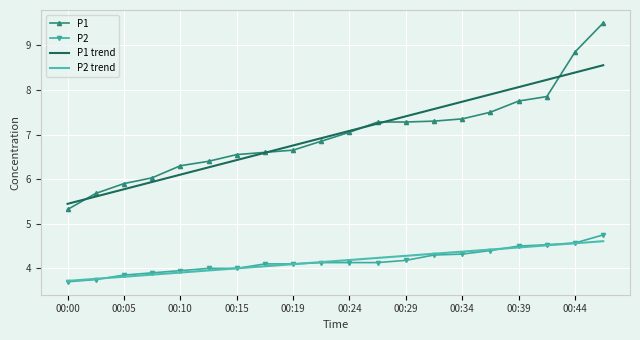

What is the greatest value displayed?

9.5